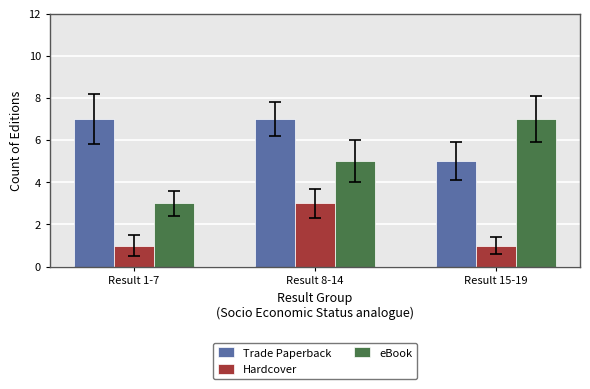

At Result 1-7, list the series in order from largest to smallest.

Trade Paperback, eBook, Hardcover